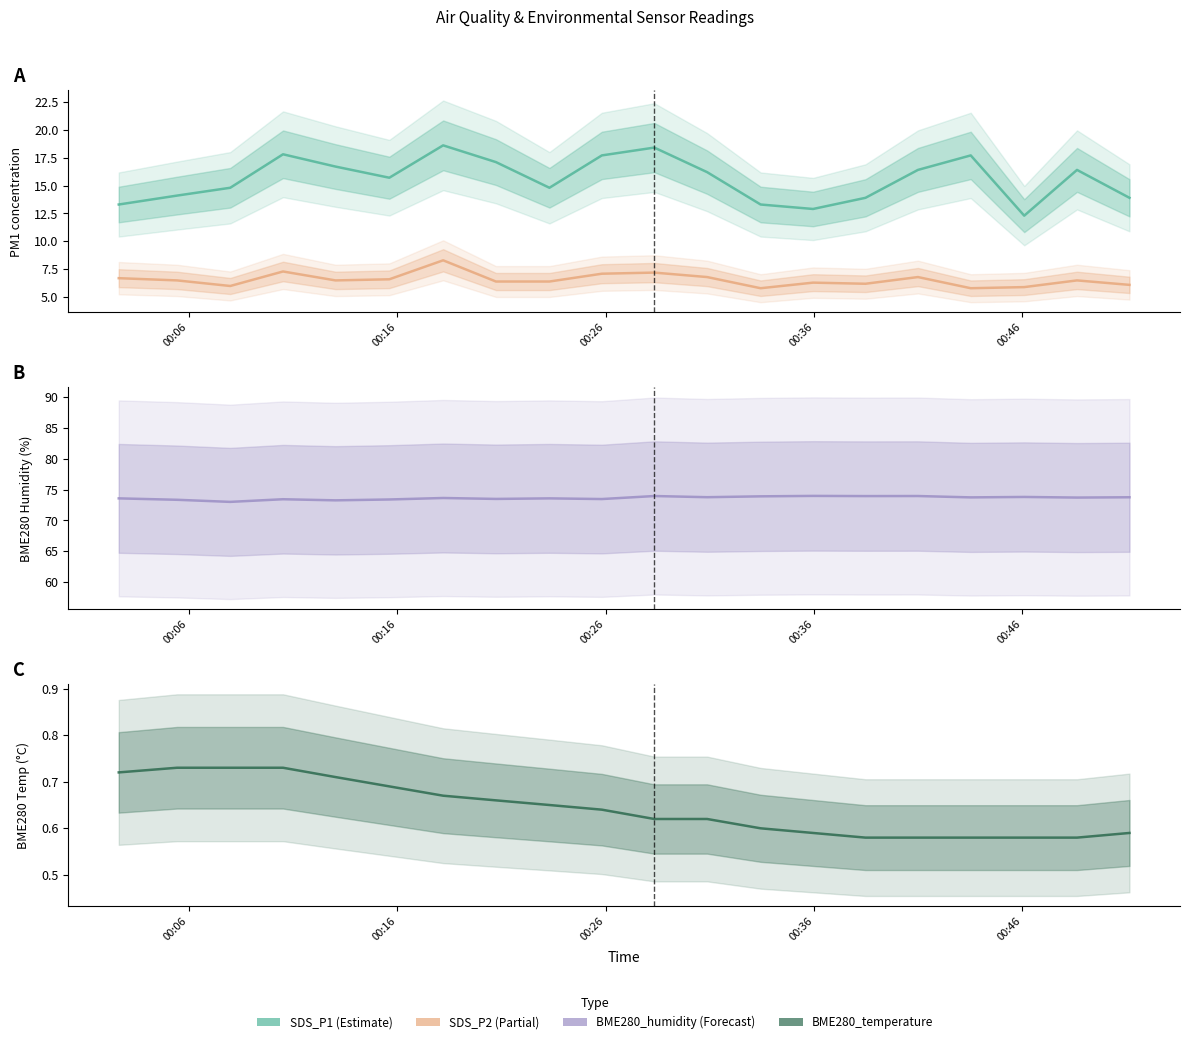

How many lines are shown in the chart?

4